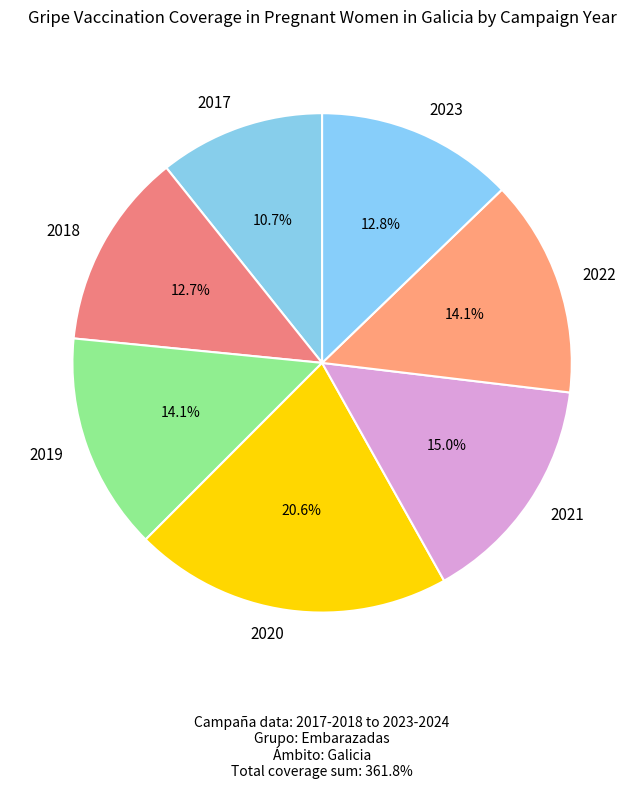

Does 2017 account for over 50% of the chart?

No